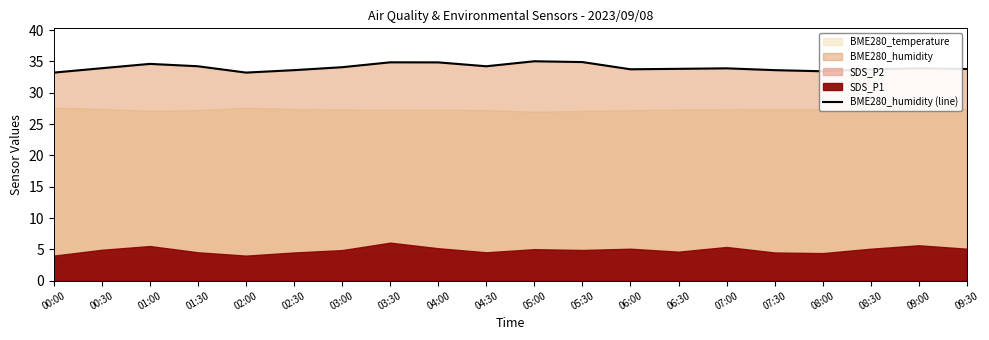

The BME280_humidity (line) series shows 9.1 at 03:00. True or false?

False